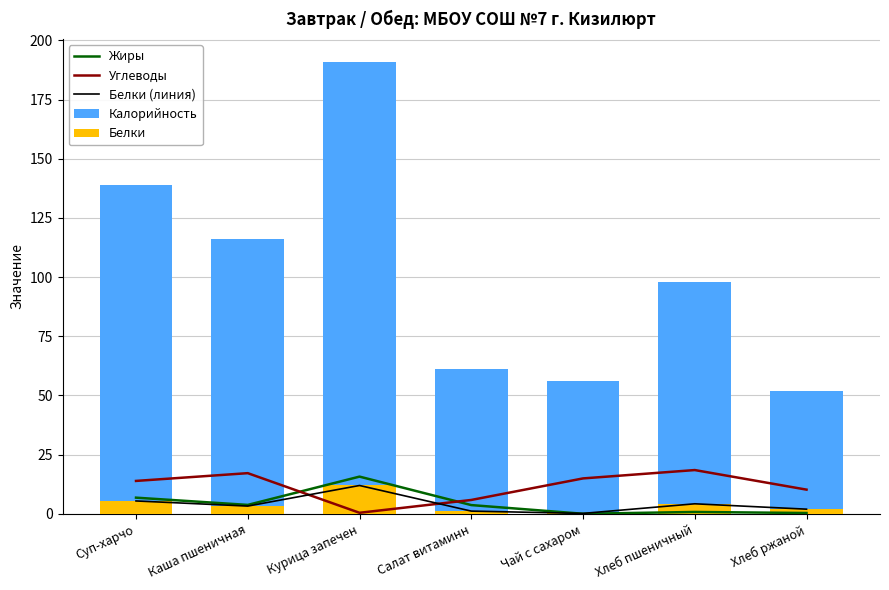

What is the difference between the Белки values at Суп-харчо and Каша пшеничная?

2.2